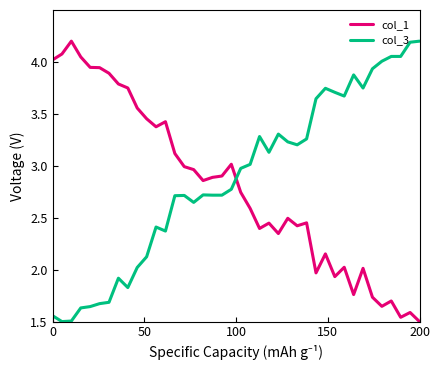

After their last crossing, which series has the higher values: col_3 or col_1?

col_3